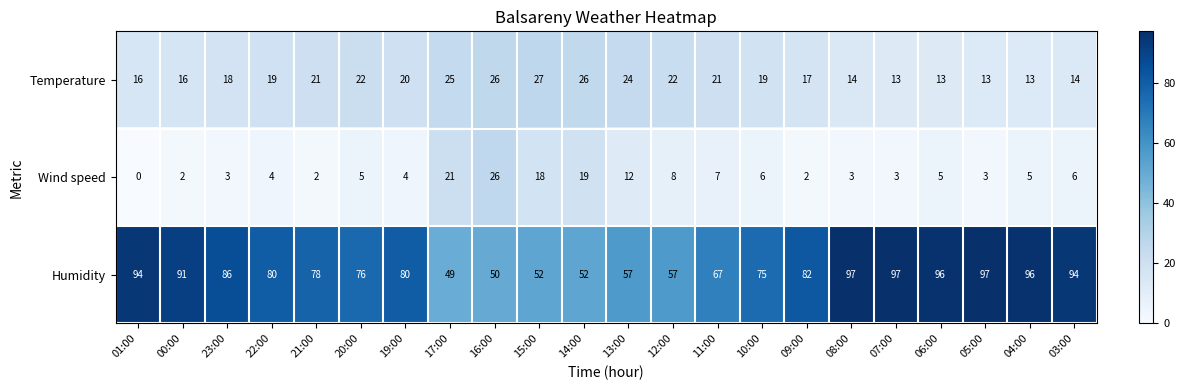

What is the average value of the Temperature series?

19